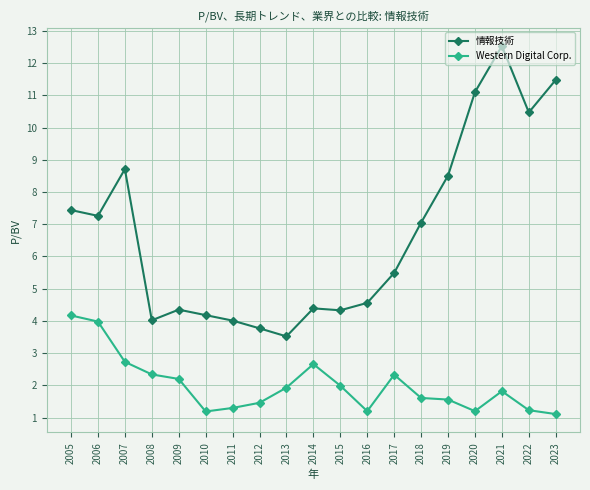

What value does the 情報技術 series have at 2005?

7.4